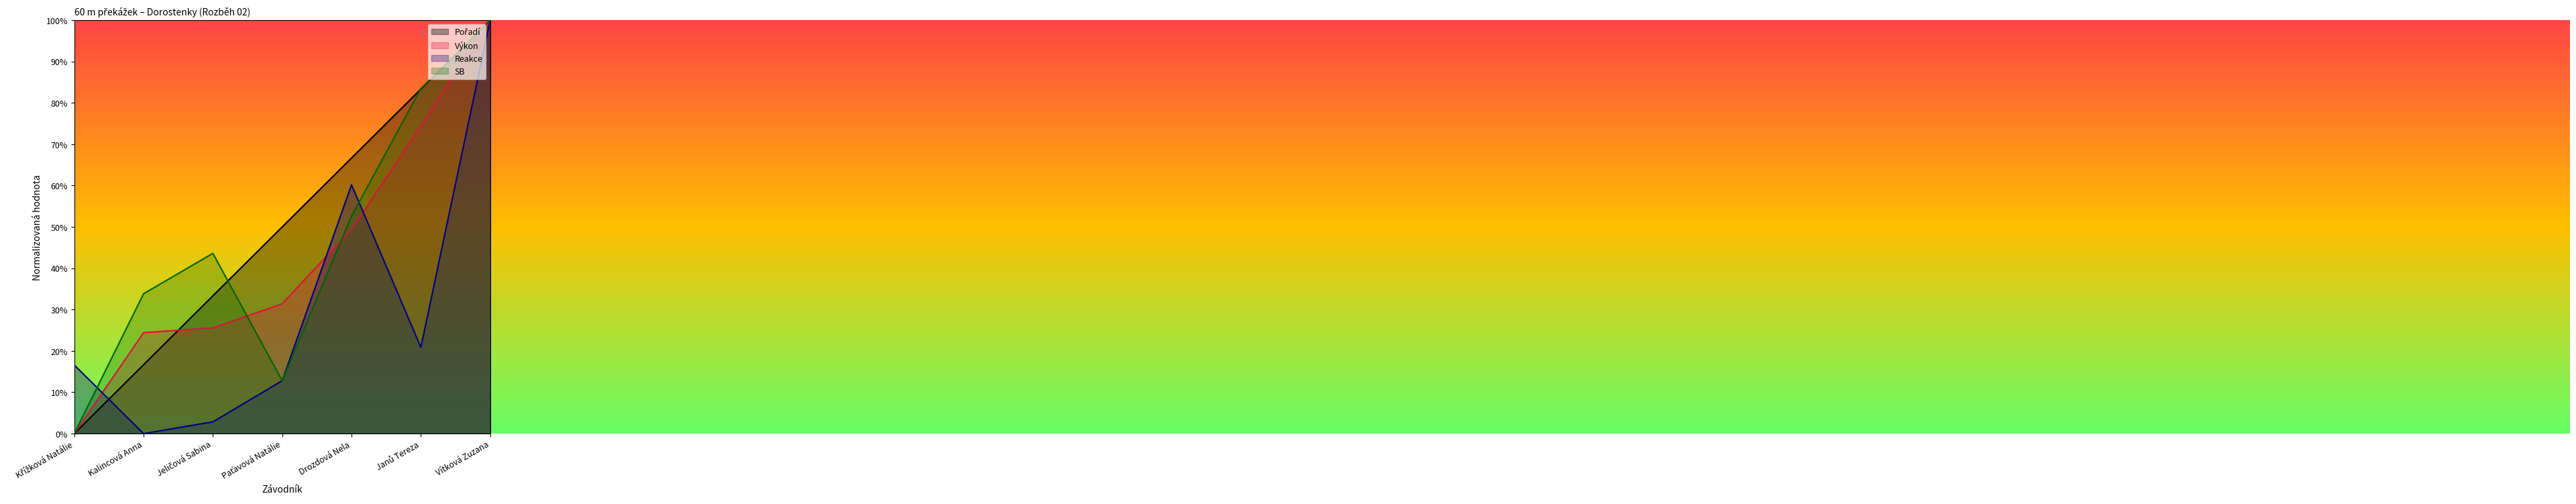

Which has a higher value, Drozdová Nela or Kalincová Anna?

Drozdová Nela